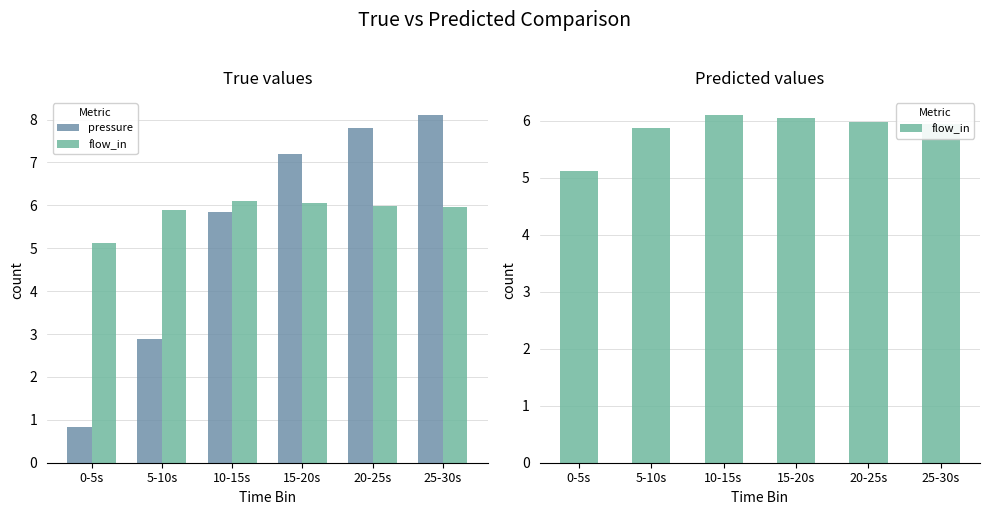

How many categories are shown in the chart?

6